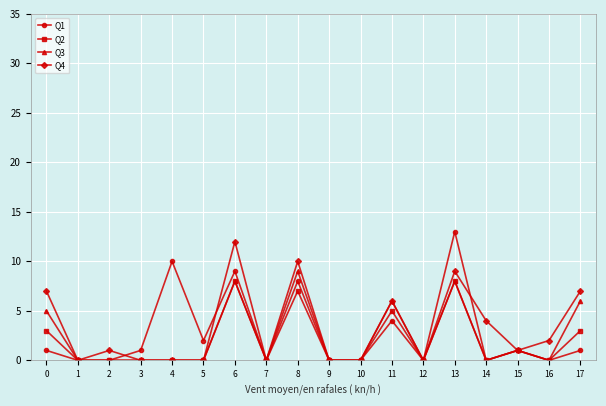

What is the sum of the Q4 values at 3 and 0?

7